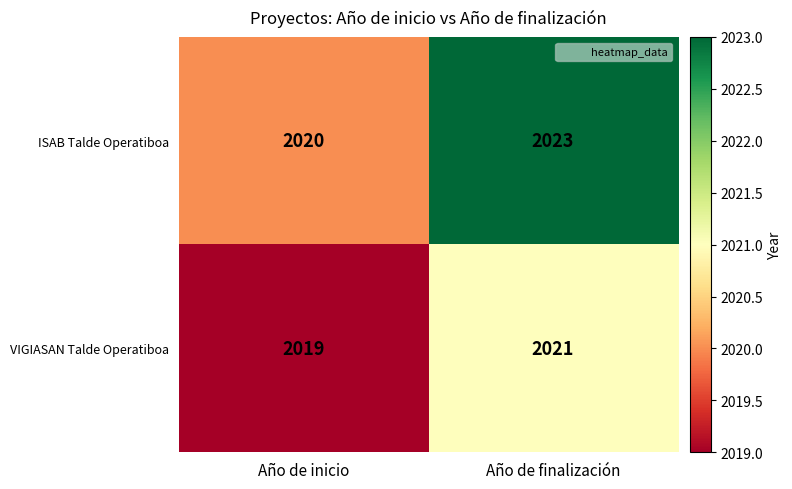

How many categories are shown in the chart?

2